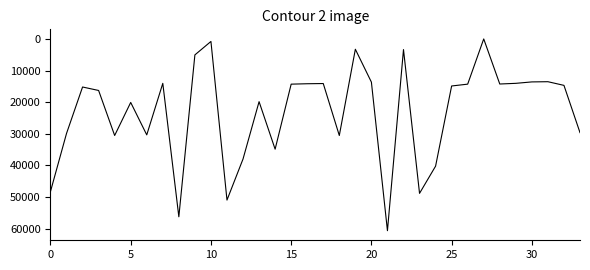

What is the maximum value shown in the chart?

60689.0